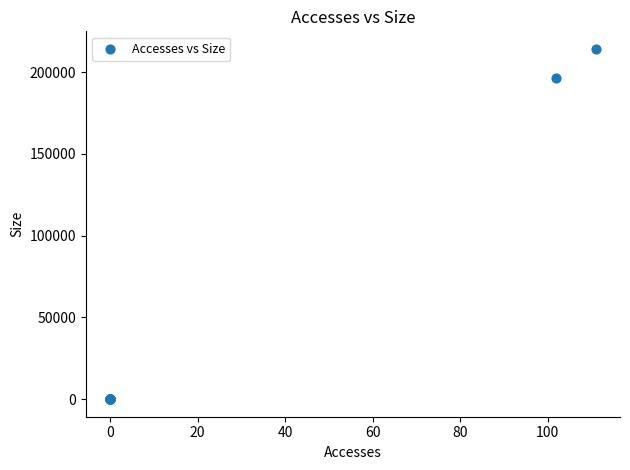

What Y value in the scatter plot is closest to 107135?

196240